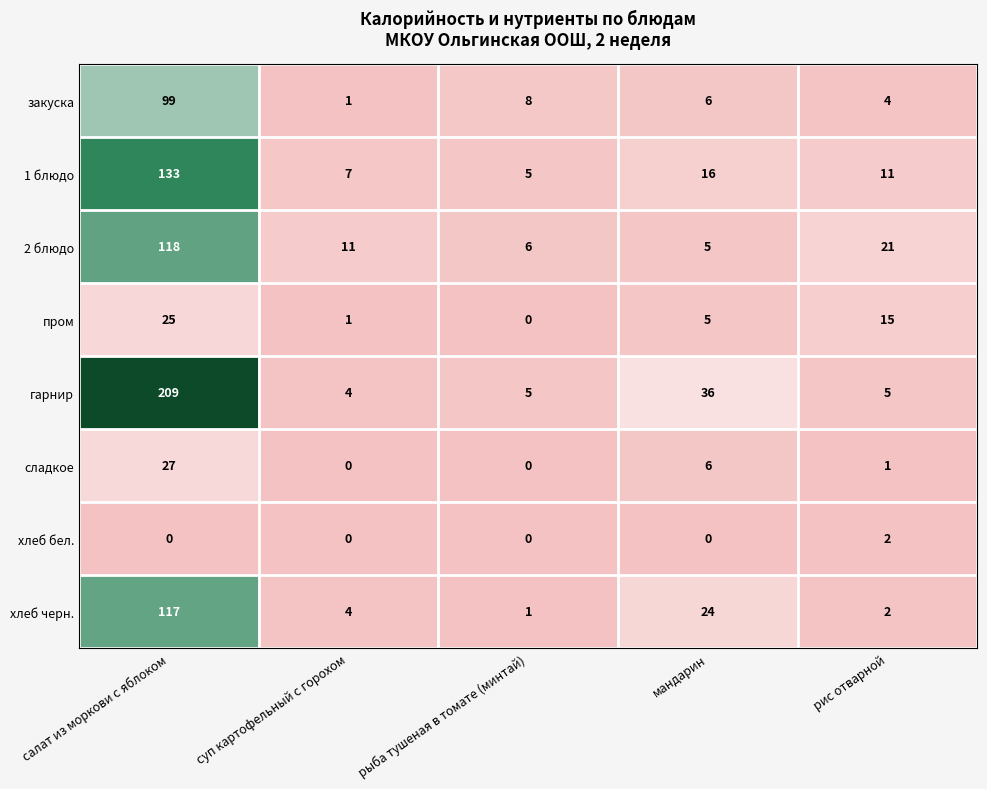

Rank the series by their maximum value, from lowest to highest.

хлеб бел., пром, сладкое, закуска, хлеб черн., 2 блюдо, 1 блюдо, гарнир